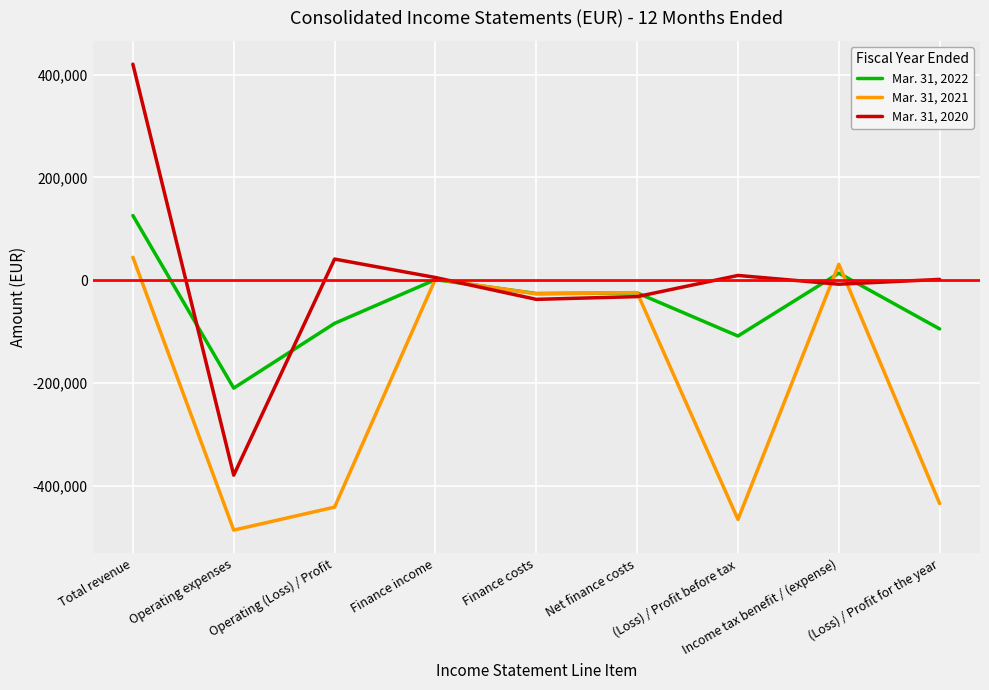

What is the total value across all series at Income tax benefit / (expense)?

37098